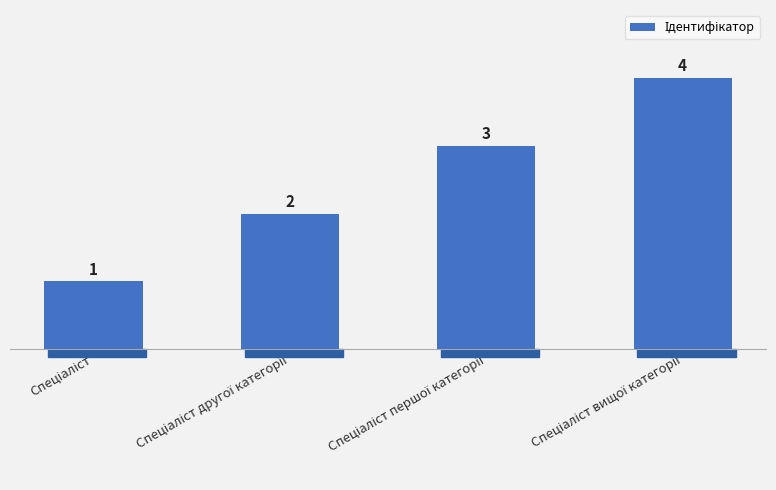

What is the sum of all values?

10